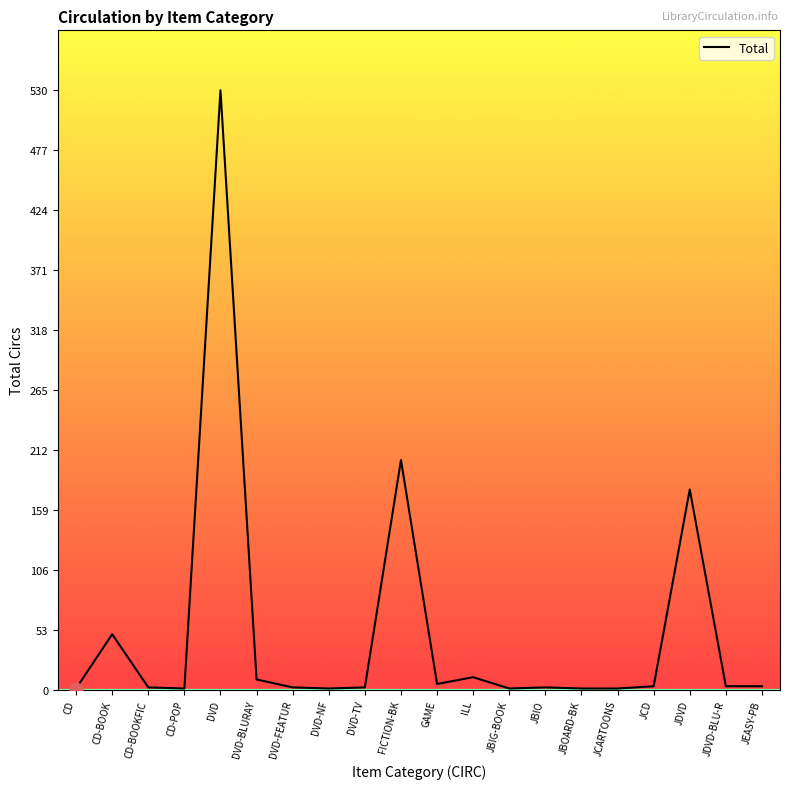

What is the ratio of the value at DVD to the value at JBIO?

265.0